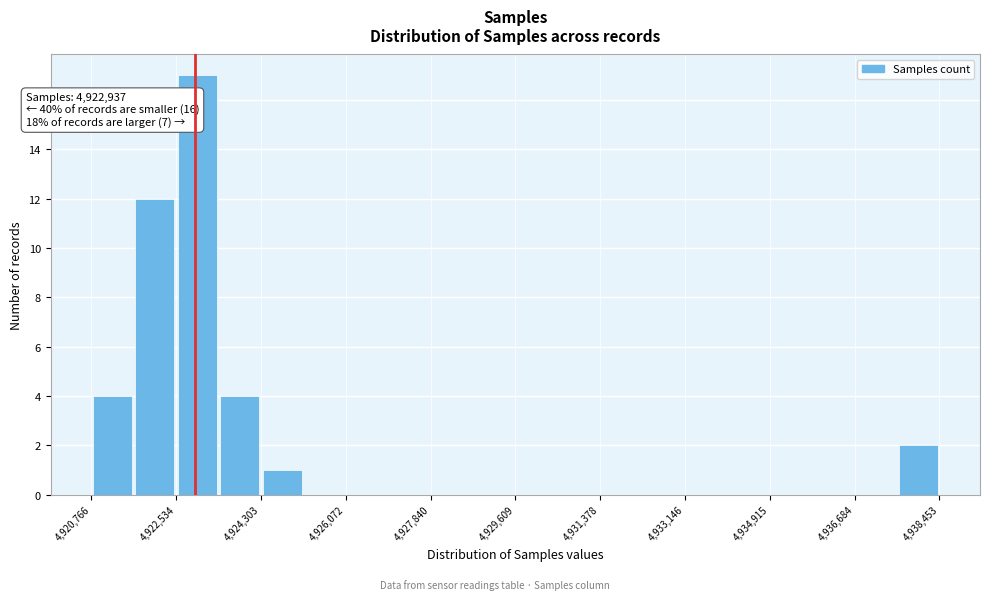

Which range on the x-axis has the tallest bar?

4922600 to 4923400